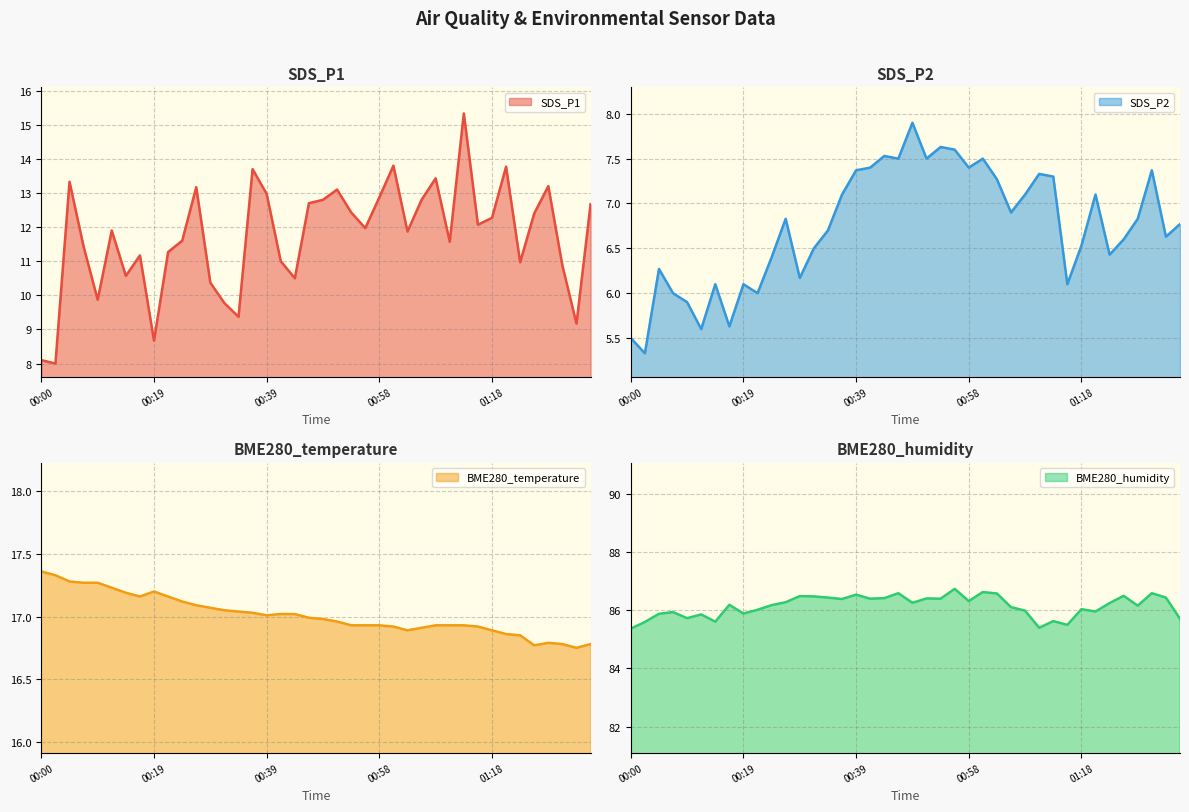

Is the value of BME280_temperature at 00:17 greater than the value of SDS_P2 at 01:25?

Yes